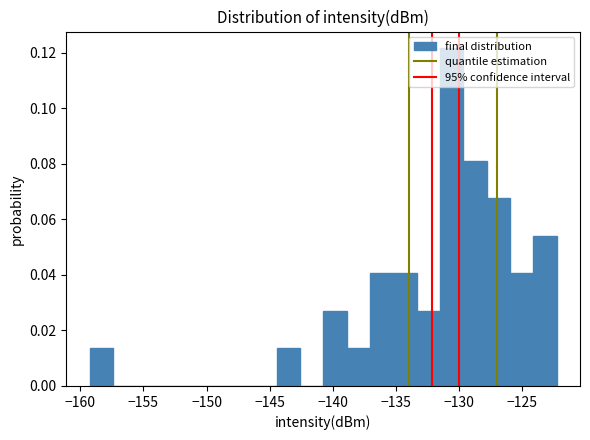

Read against the x-axis, roughly where is the centre of the tallest bar?

-130.5